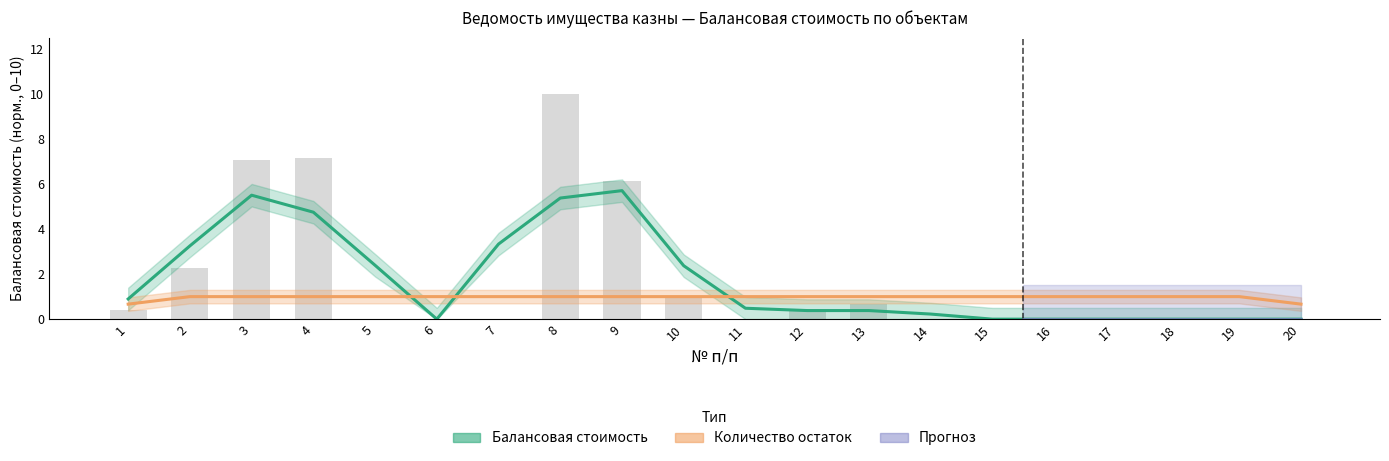

What is the sum of all values?

35.2